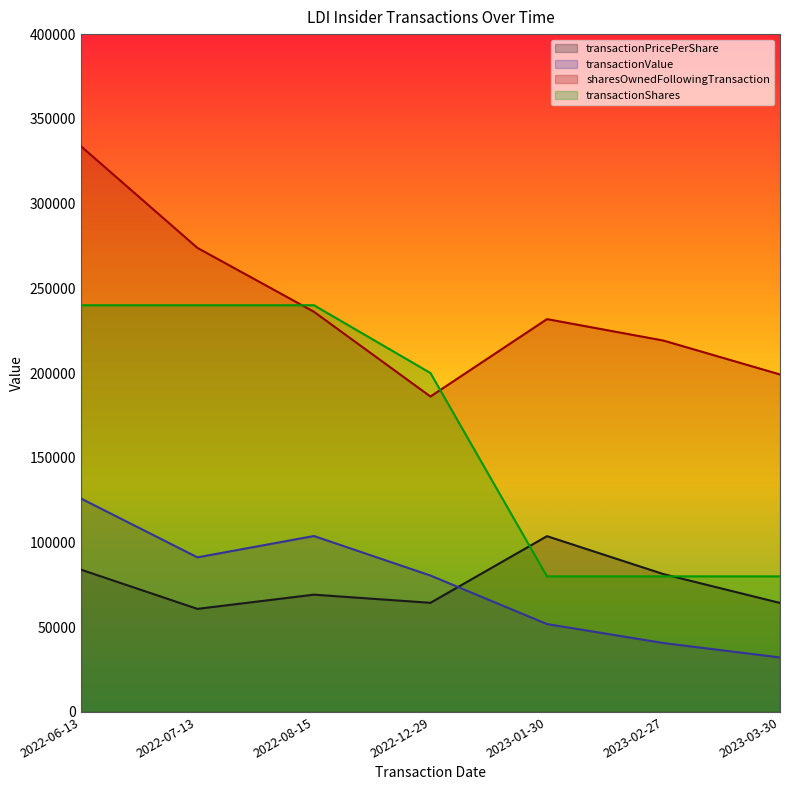

Which series changed the most between 2022-08-15 and 2022-12-29?

sharesOwnedFollowingTransaction